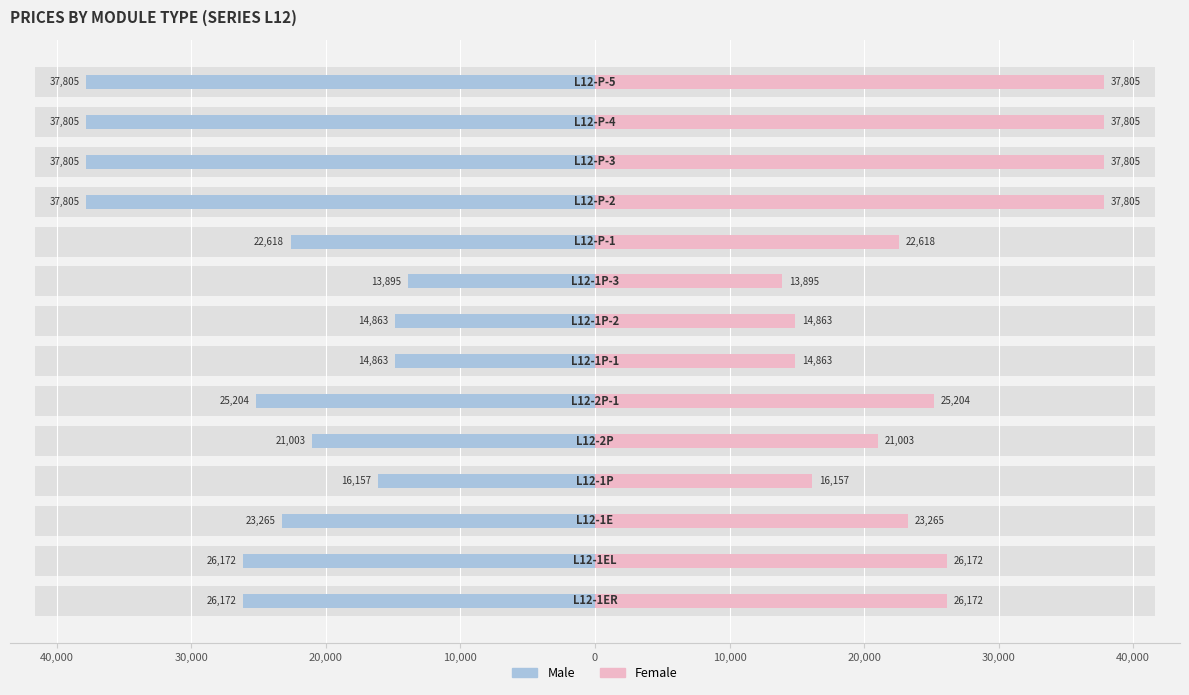

How many bars are there in each group?

2